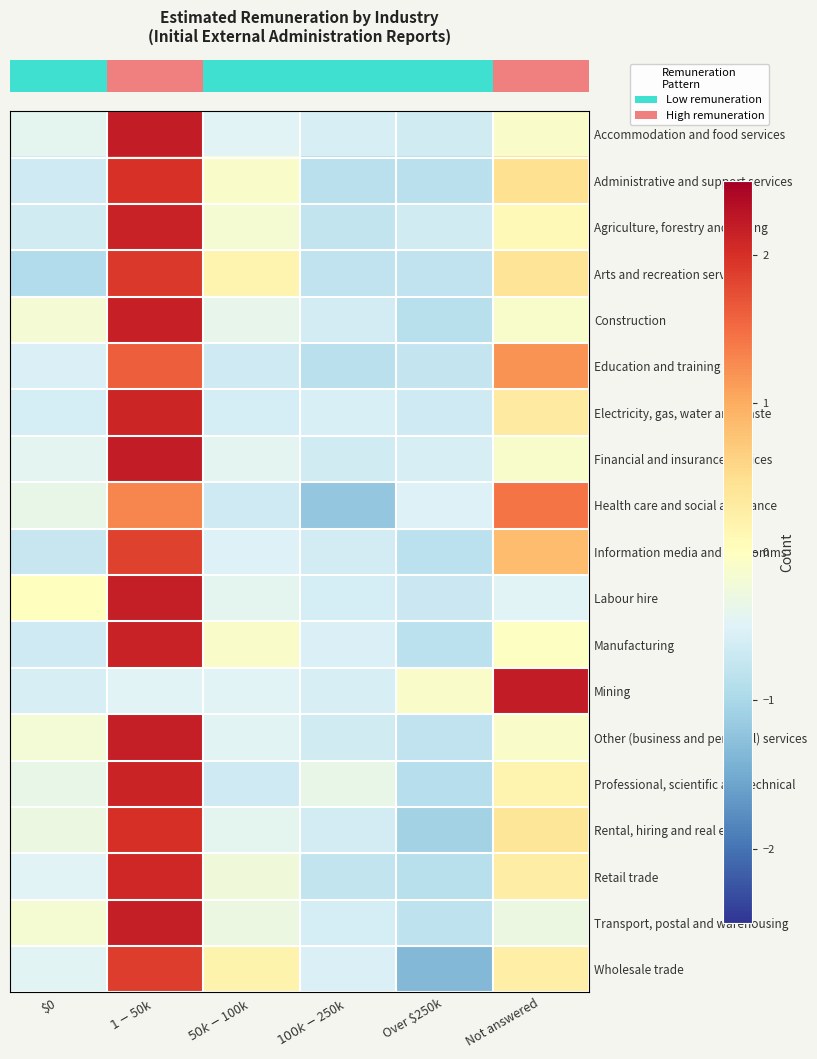

What is the difference between the highest and lowest values at $100k-$250k?

0.8